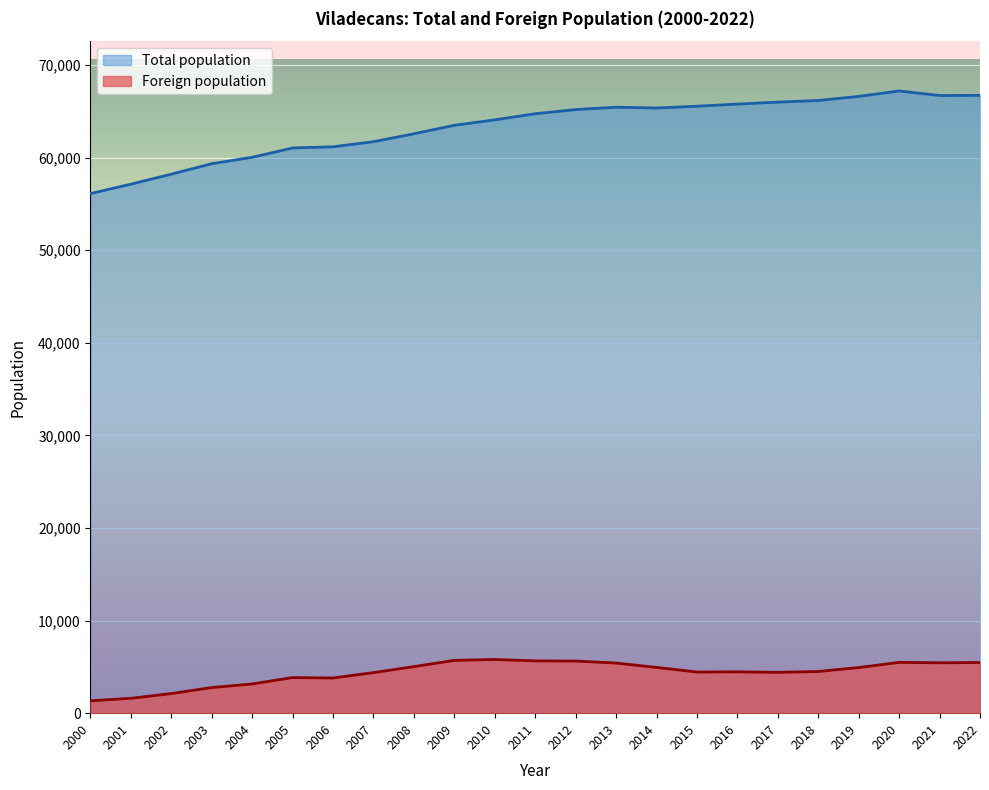

True or false: Total population has a value of 96994 at 2008.

False